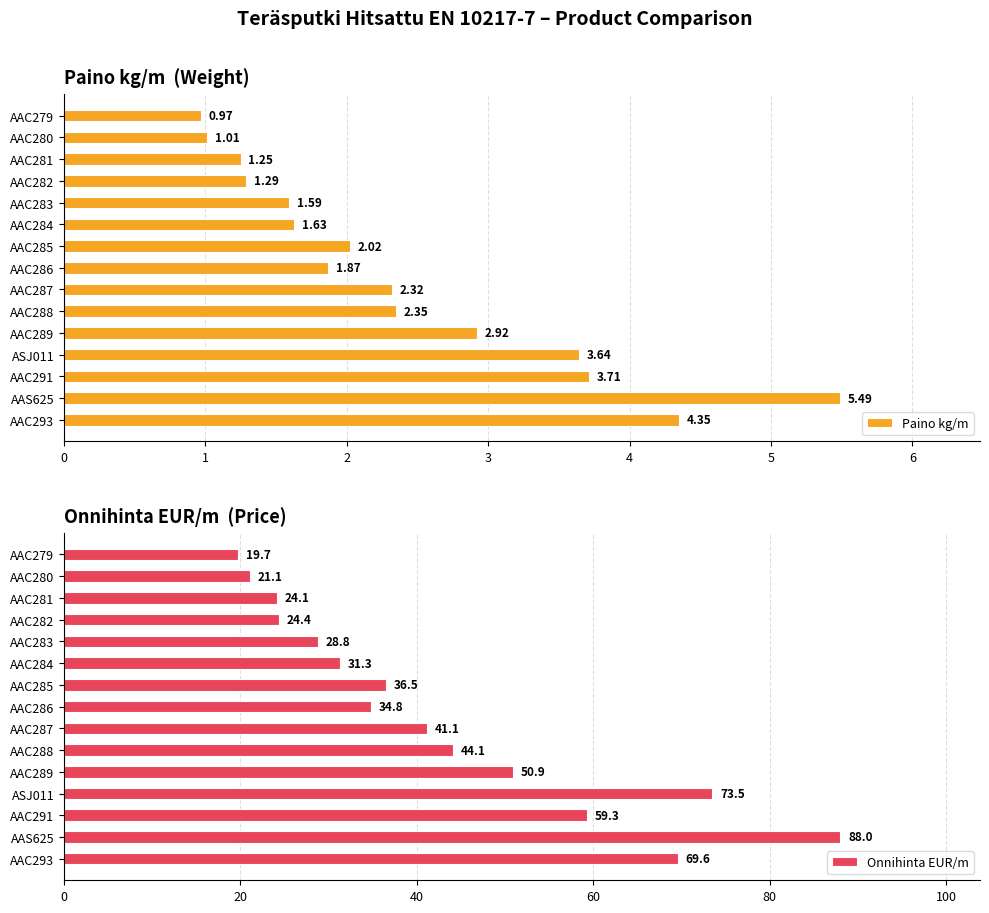

Does the chart contain any negative values?

No